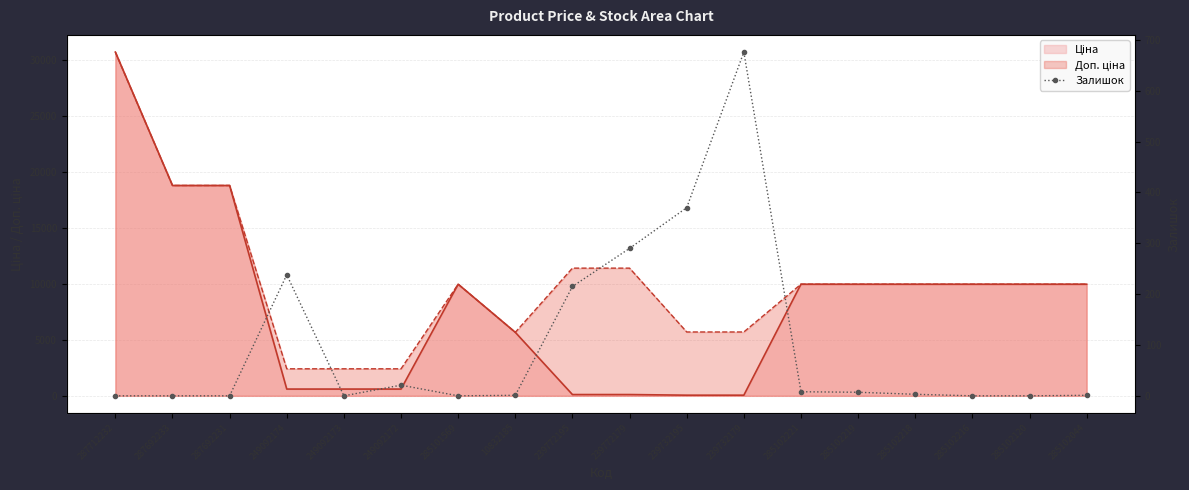

Which label corresponds to the smallest value in the chart?

287712232